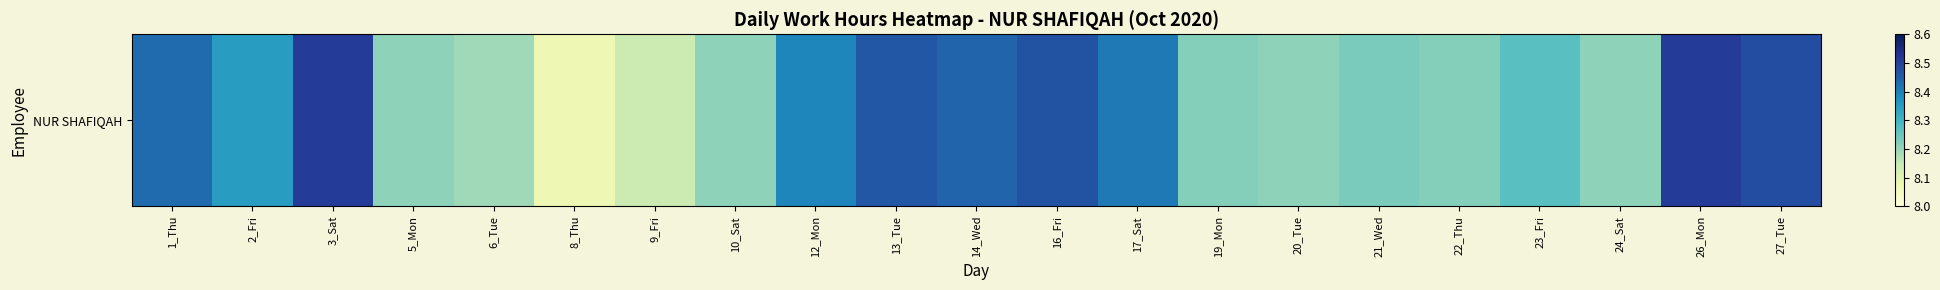

Reading left to right, list all the values displayed in this chart.

8.4	8.3	8.5	8.2	8.2	8.1	8.1	8.2	8.4	8.5	8.4	8.5	8.4	8.2	8.2	8.2	8.2	8.3	8.2	8.5	8.5